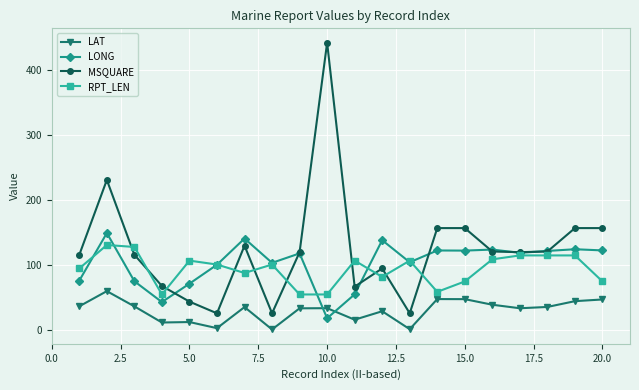

True or false: LAT and MSQUARE intersect in this chart.

False